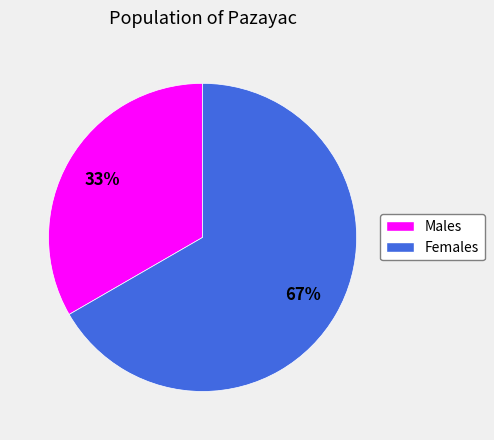

To the nearest percent, what is the average slice percentage?

50%